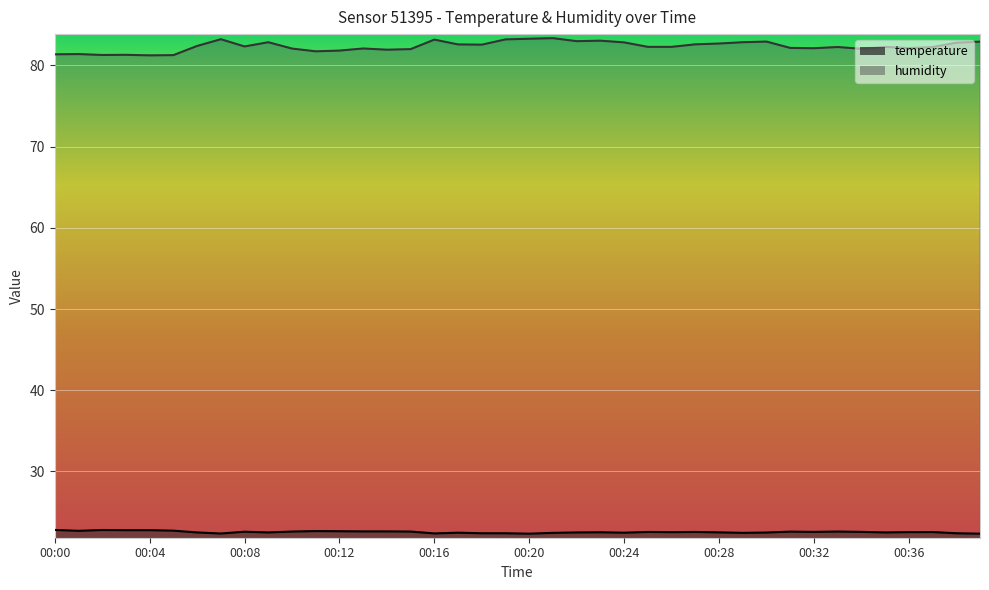

Is it true that humidity equals 83.2 at 00:16?

True